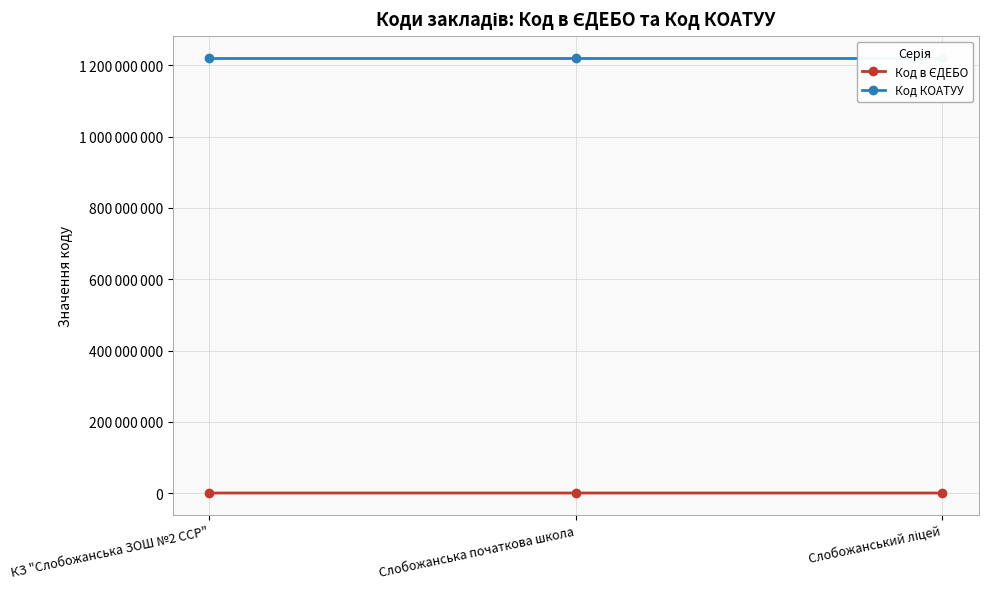

At which category is the sum across all series the highest?

КЗ "Cлобожанська ЗОШ №2 CСР"